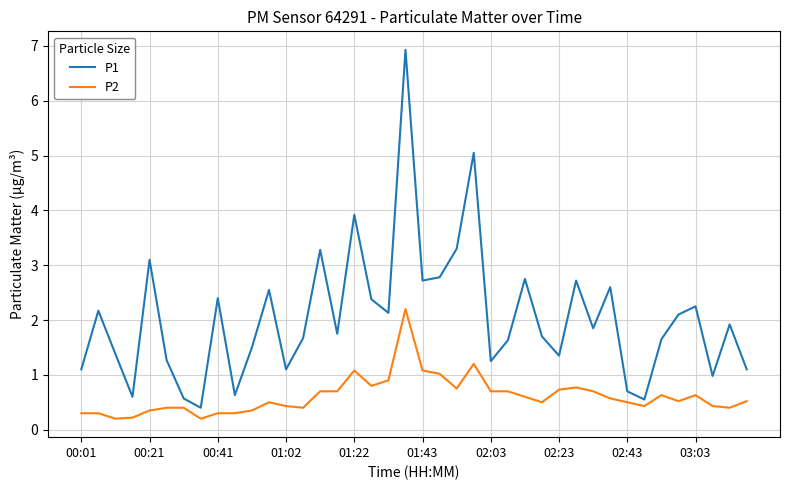

At how many categories does at least one series exceed 3?

6